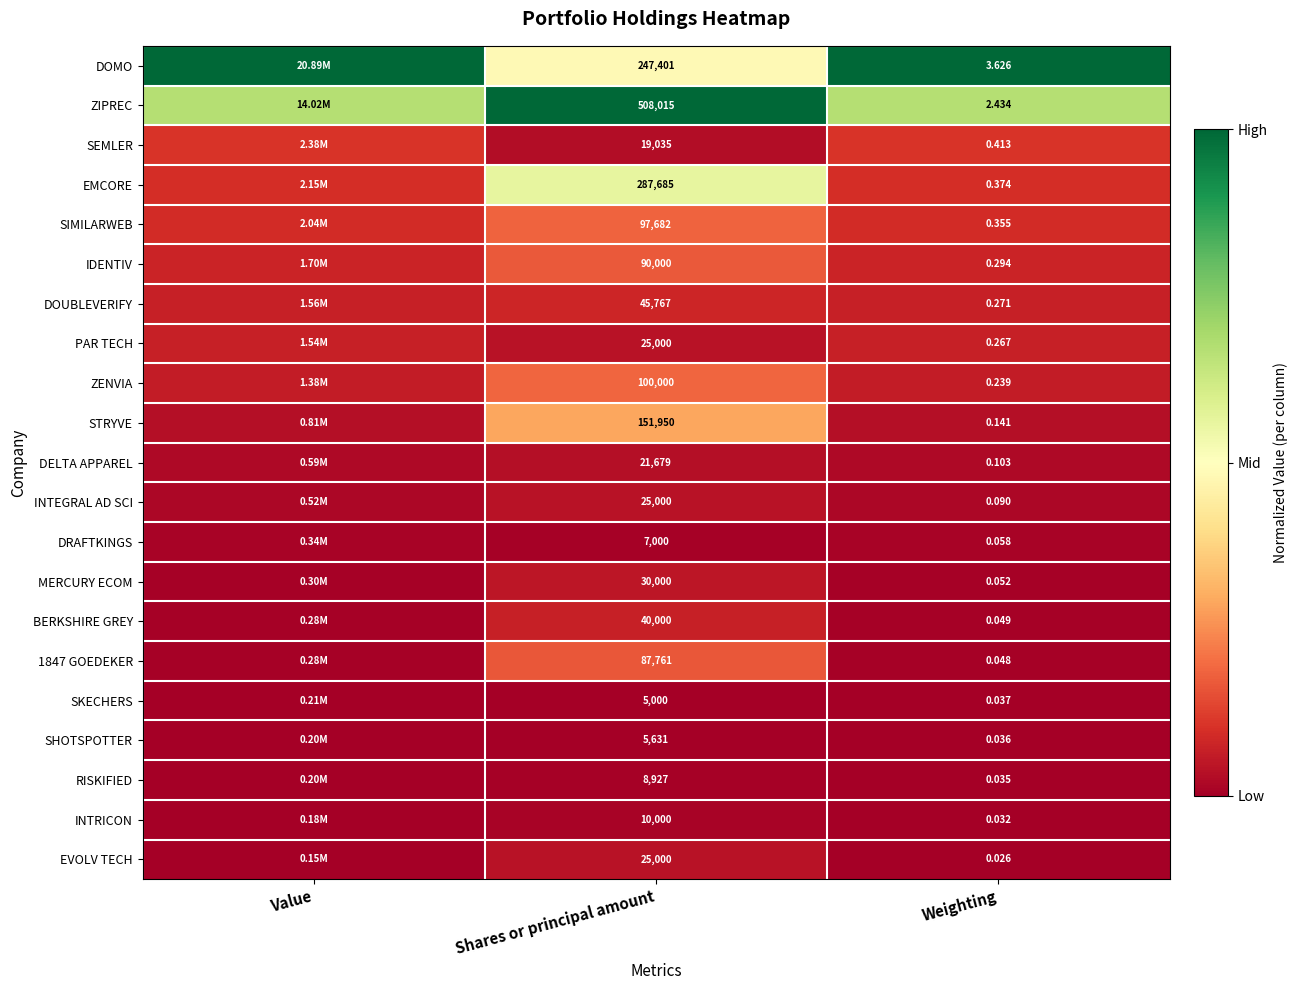

At how many categories does at least one series exceed 0?

3